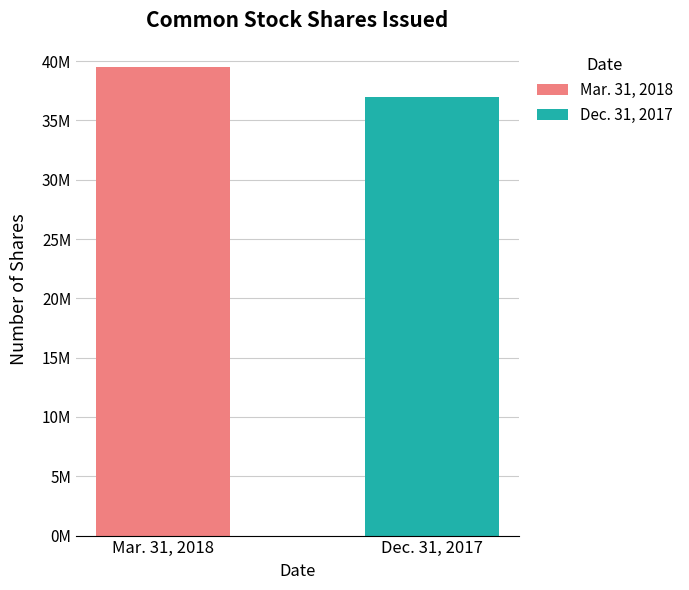

How many groups of bars are there?

2